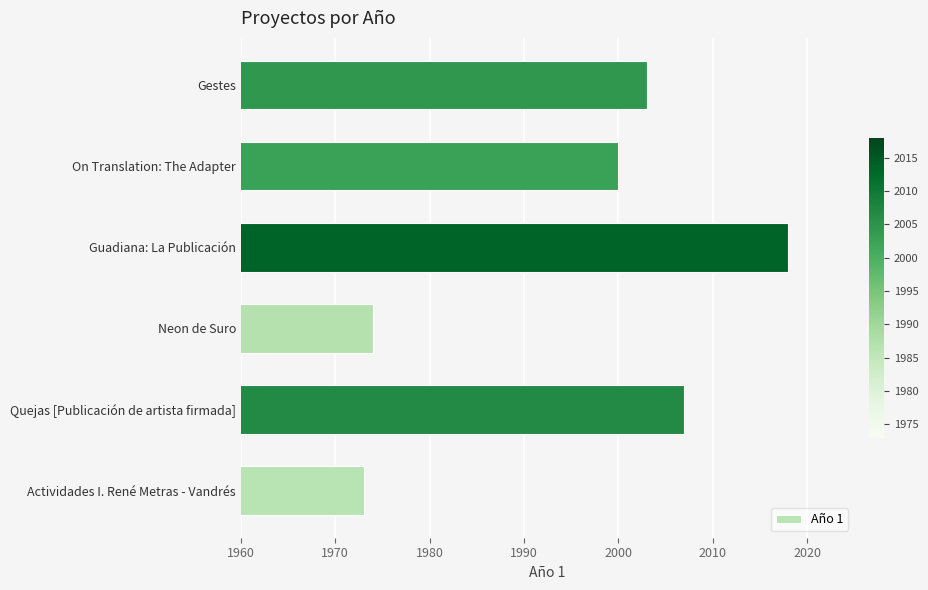

At which category does the chart reach its minimum across all series?

Actividades I. René Metras - Vandrés